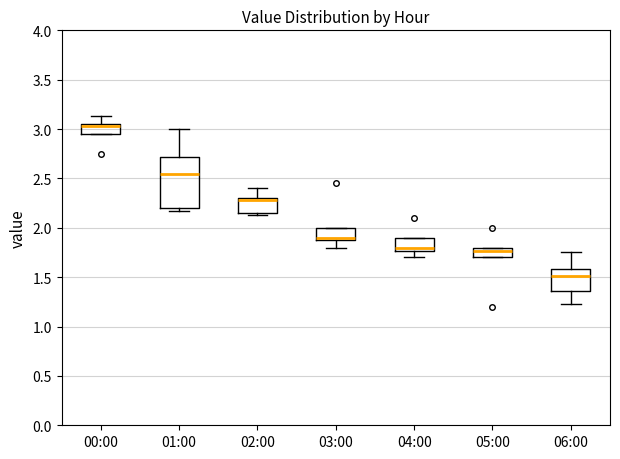

Reading left to right, transcribe this box plot: for each box, give where its median line is, the range the box spans, and where its two whiskers end, as read against the y-axis. The values are not printed on the chart, so give them approximately, as read against the axis.

00:00: median 3.05 (just below the box's upper edge), box 2.95 to 3.05, whiskers 2.95 to 3.15
01:00: median 2.55, box 2.20 to 2.70, whiskers 2.15 to 3.00
02:00: median 2.30 (just below the box's upper edge), box 2.15 to 2.30, whiskers 2.15 (just below the box's lower edge) to 2.40
03:00: median 1.90 (just above the box's lower edge), box 1.90 to 2.00, whiskers 1.80 to 2.00
04:00: median 1.80, box 1.75 to 1.90, whiskers 1.70 to 1.90
05:00: median 1.75, box 1.70 to 1.80, whiskers 1.70 to 1.80
06:00: median 1.50, box 1.35 to 1.60, whiskers 1.25 to 1.75